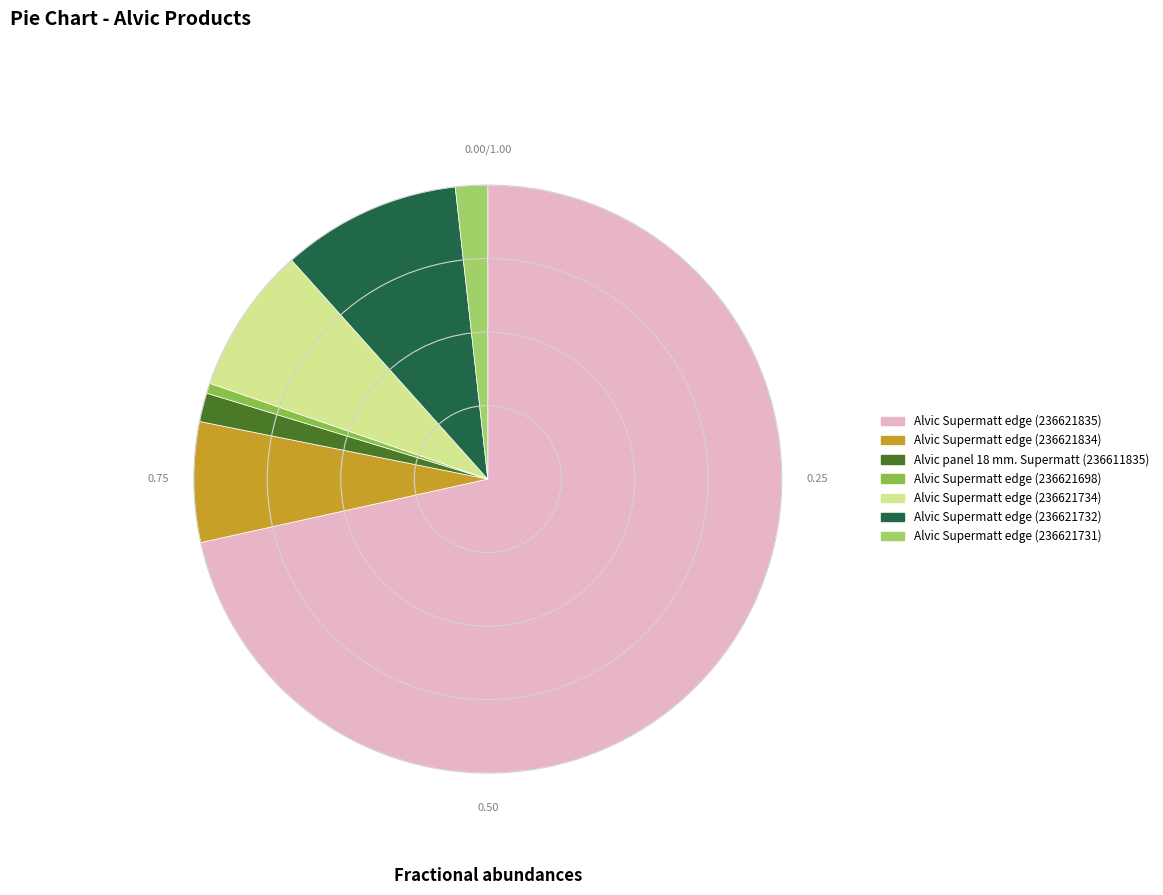

Which slice is the smallest?

Alvic Supermatt edge (236621698)